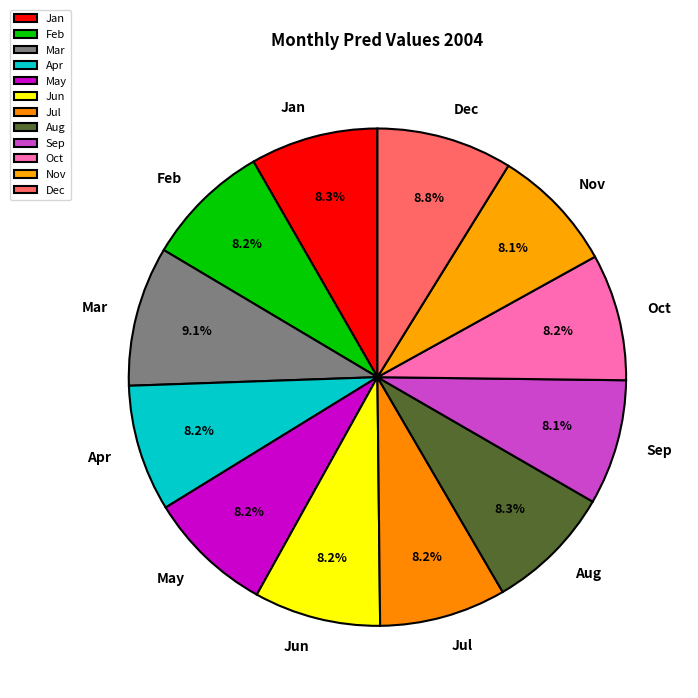

What is the ratio of the value at Jan to the value at May?

1.0